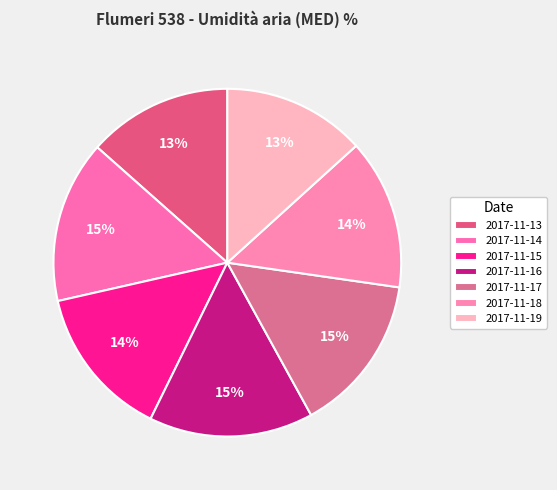

Rank the categories by value from highest to lowest.

2017-11-16, 2017-11-14, 2017-11-17, 2017-11-15, 2017-11-18, 2017-11-13, 2017-11-19